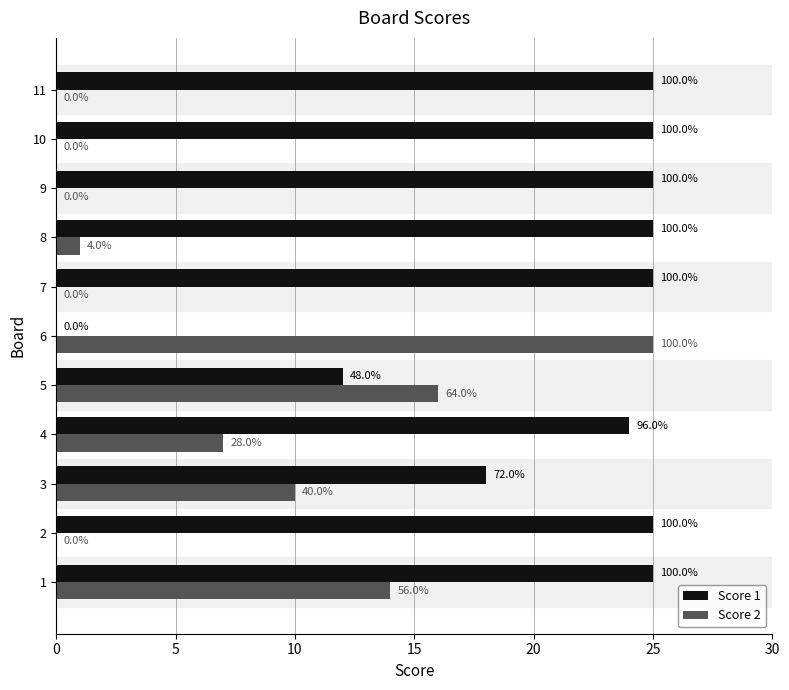

What is the difference between the maximum and minimum values in the Score 1 series?

25